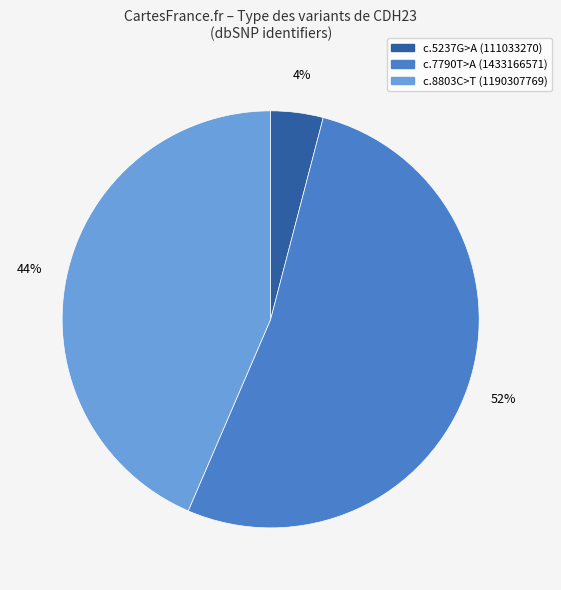

To the nearest percent, what is the average slice percentage?

33%